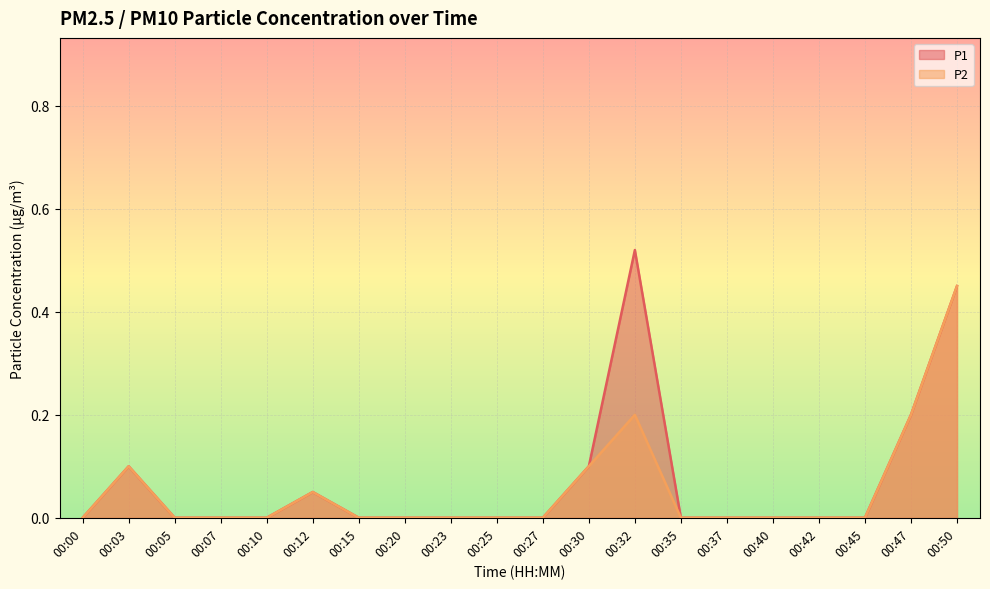

Where is P2 nearest to the value 0?

00:00